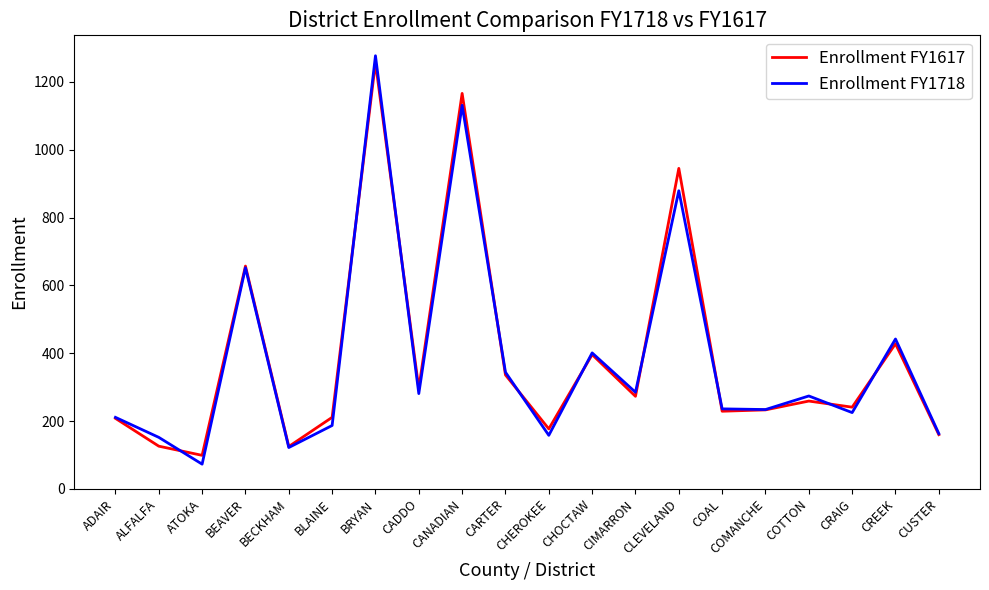

What is the sum of the Enrollment FY1718 values at CARTER and CUSTER?

507